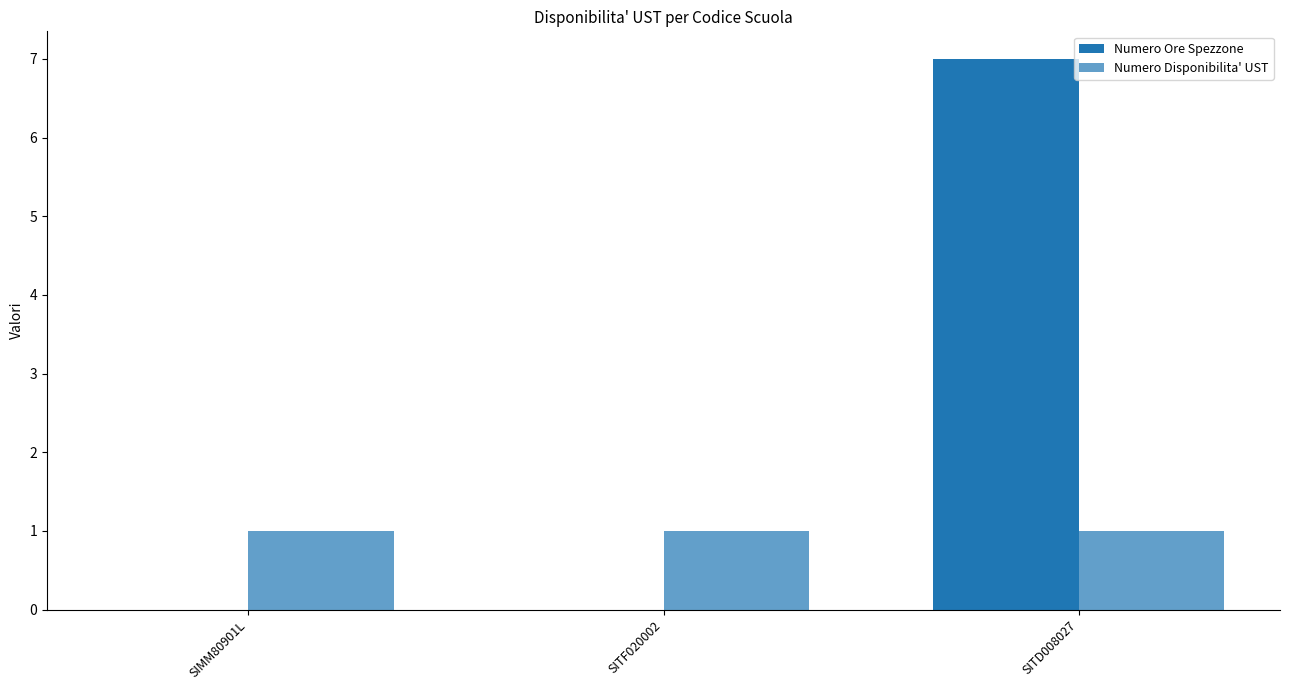

How many groups of bars are there?

3